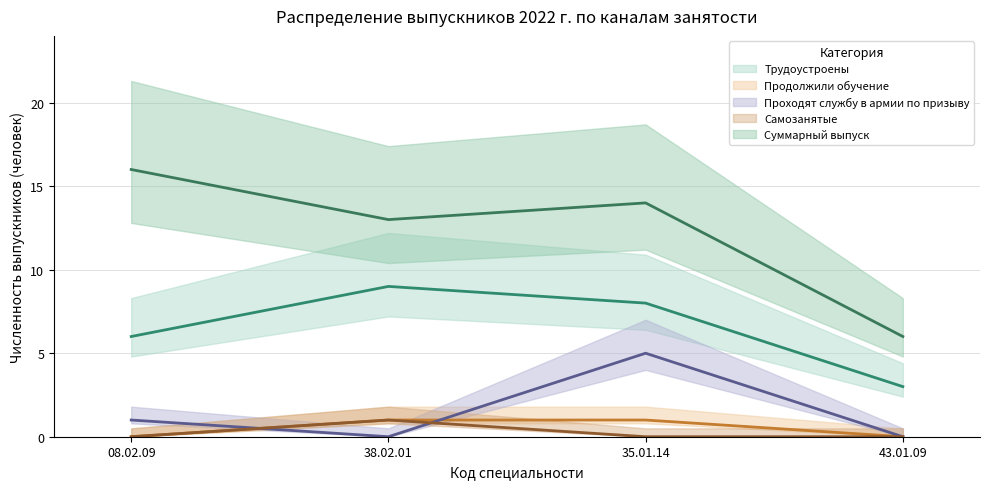

What is the label of the 2nd point from the right?

35.01.14